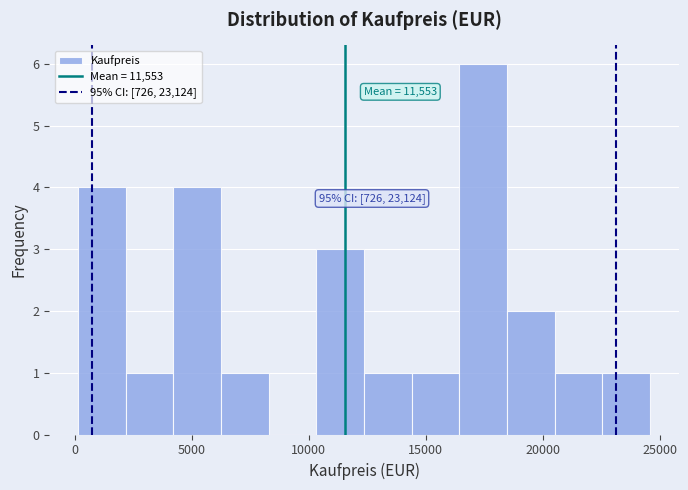

Over which range of the x-axis is the bar tallest?

16500 to 18500